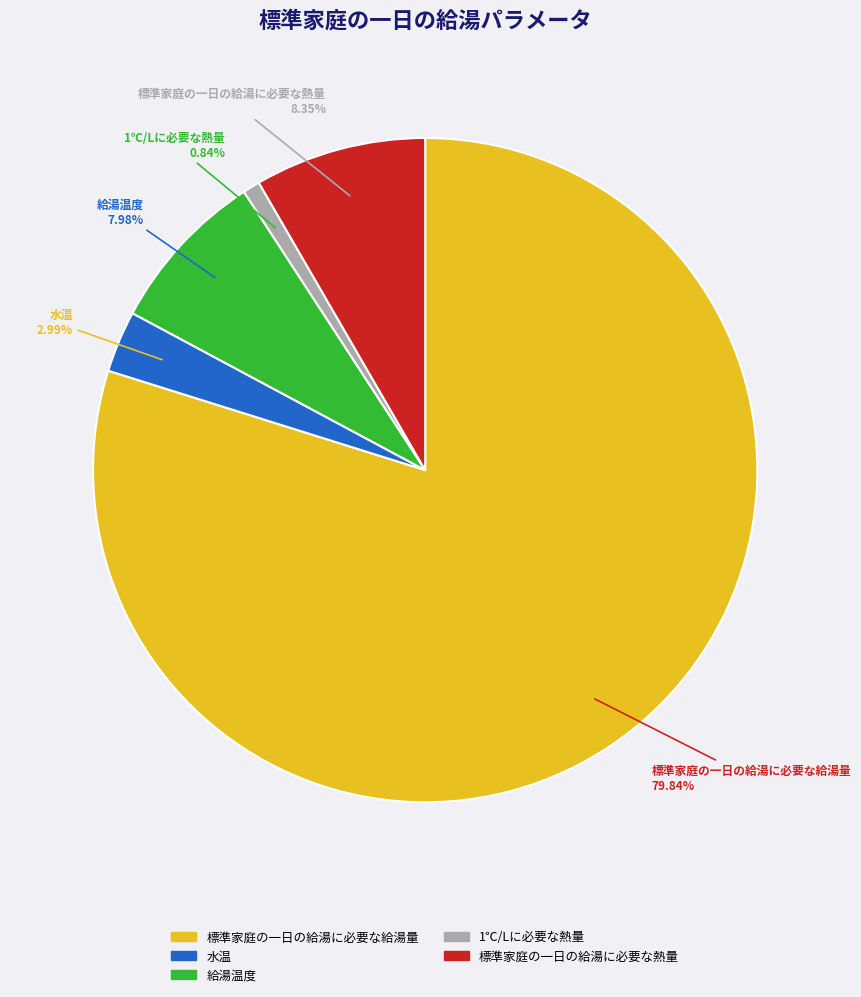

Does any single category account for the majority?

Yes